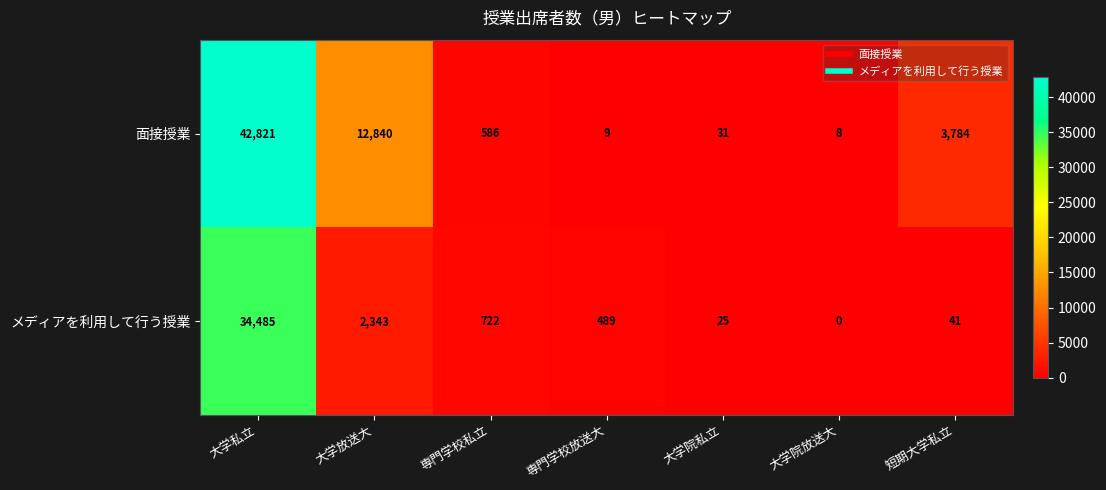

What is the highest value of the 面接授業 series?

42821